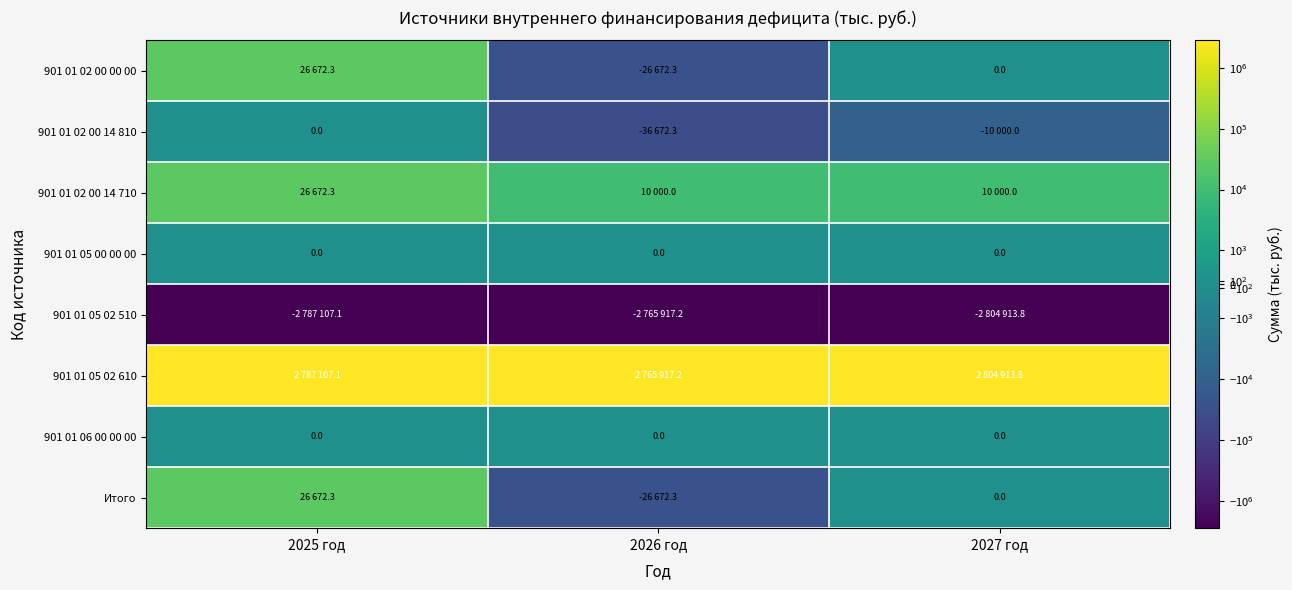

At which category is the sum across all series the highest?

2025 год